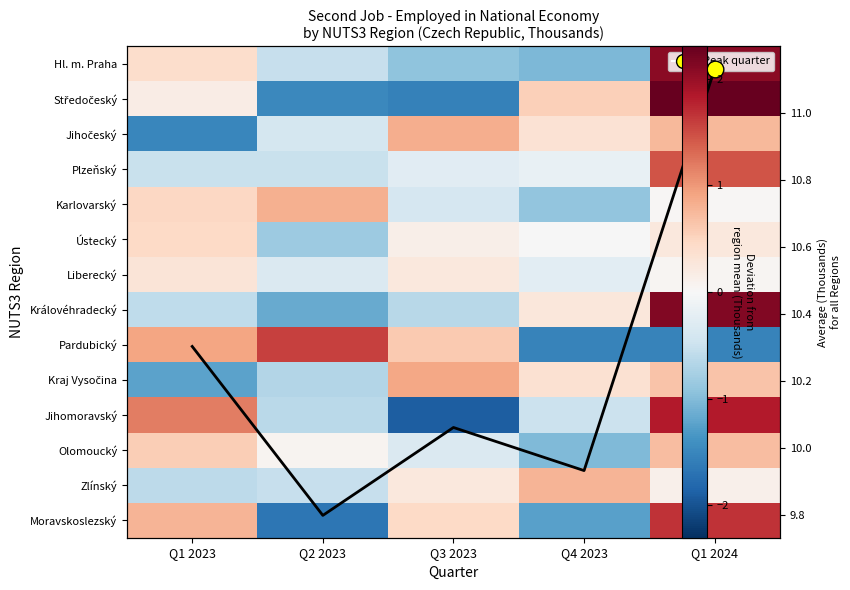

Is the value of Olomoucký at Q2 2023 greater than the value of Avg all regions at Q2 2023?

No